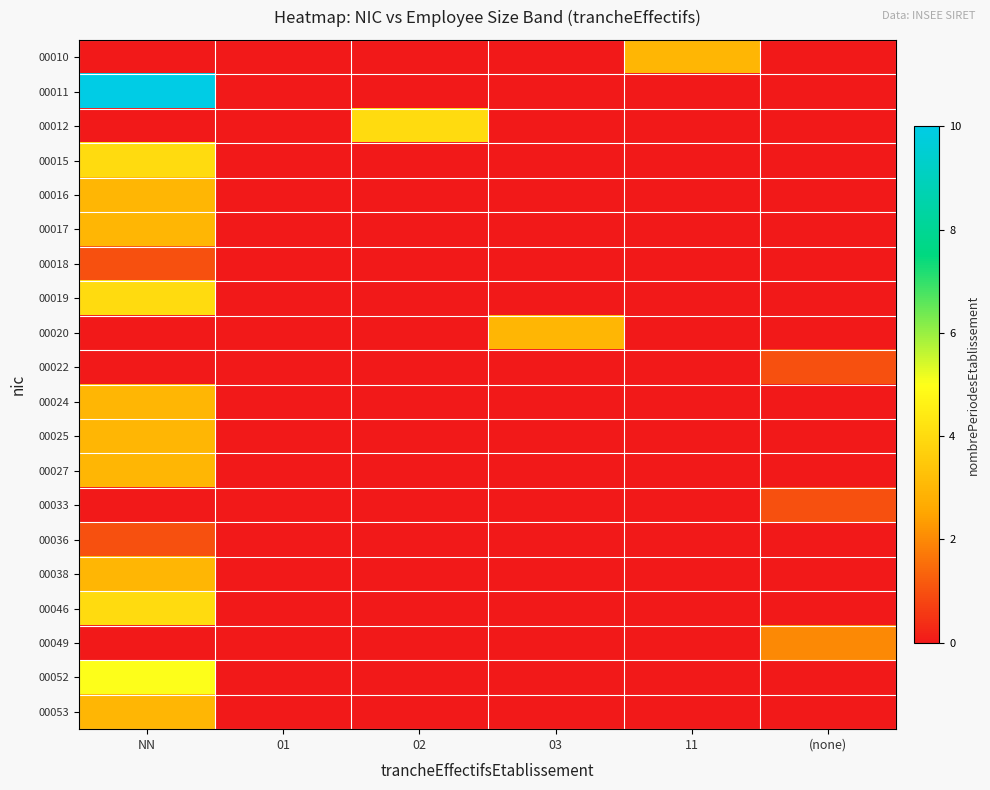

Reading right to left, what are all the values shown in this chart?

00010: (none)=0	11=3	03=0	02=0	01=0	NN=0
00011: (none)=0	11=0	03=0	02=0	01=0	NN=10
00012: (none)=0	11=0	03=0	02=4	01=0	NN=0
00015: (none)=0	11=0	03=0	02=0	01=0	NN=4
00016: (none)=0	11=0	03=0	02=0	01=0	NN=3
00017: (none)=0	11=0	03=0	02=0	01=0	NN=3
00018: (none)=0	11=0	03=0	02=0	01=0	NN=1
00019: (none)=0	11=0	03=0	02=0	01=0	NN=4
00020: (none)=0	11=0	03=3	02=0	01=0	NN=0
00022: (none)=1	11=0	03=0	02=0	01=0	NN=0
00024: (none)=0	11=0	03=0	02=0	01=0	NN=3
00025: (none)=0	11=0	03=0	02=0	01=0	NN=3
00027: (none)=0	11=0	03=0	02=0	01=0	NN=3
00033: (none)=1	11=0	03=0	02=0	01=0	NN=0
00036: (none)=0	11=0	03=0	02=0	01=0	NN=1
00038: (none)=0	11=0	03=0	02=0	01=0	NN=3
00046: (none)=0	11=0	03=0	02=0	01=0	NN=4
00049: (none)=2	11=0	03=0	02=0	01=0	NN=0
00052: (none)=0	11=0	03=0	02=0	01=0	NN=5
00053: (none)=0	11=0	03=0	02=0	01=0	NN=3